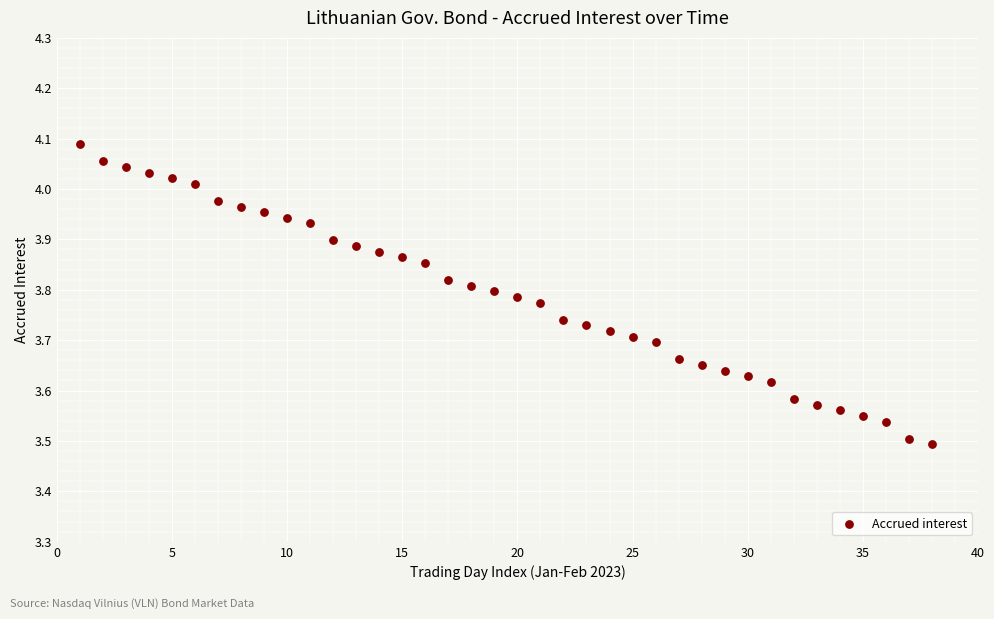

What is the range of Y values (max minus min)?

0.6